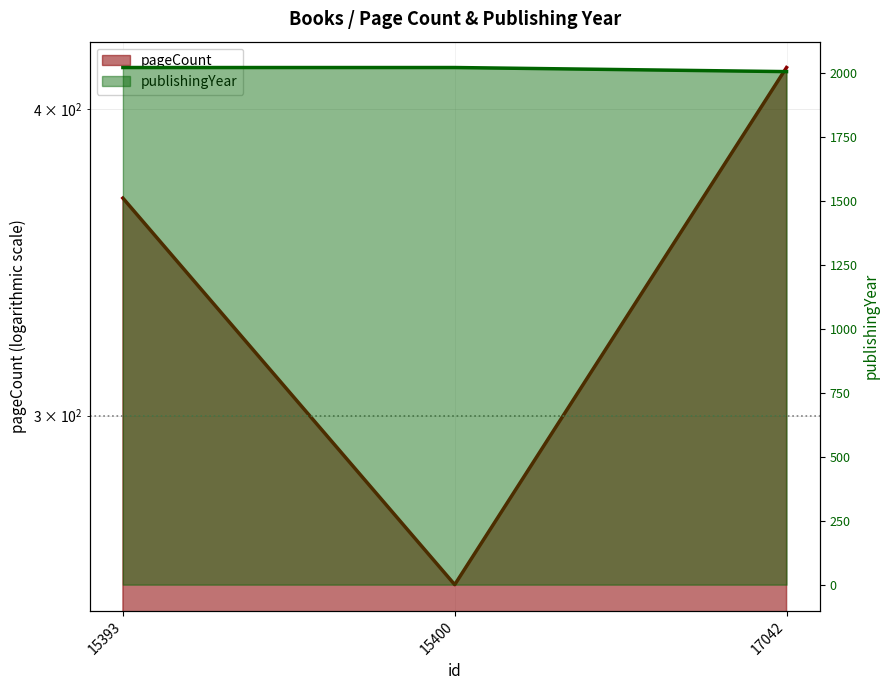

What is the difference between the publishingYear values at 17042 and 15393?

16